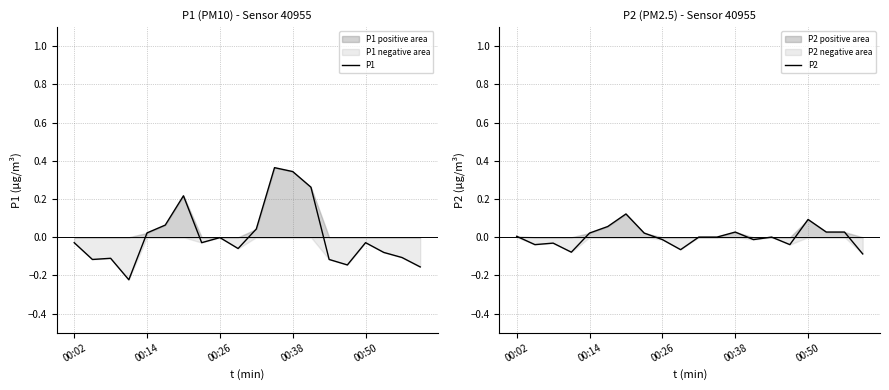

True or false: P2 has more than 1 interior local peaks.

True